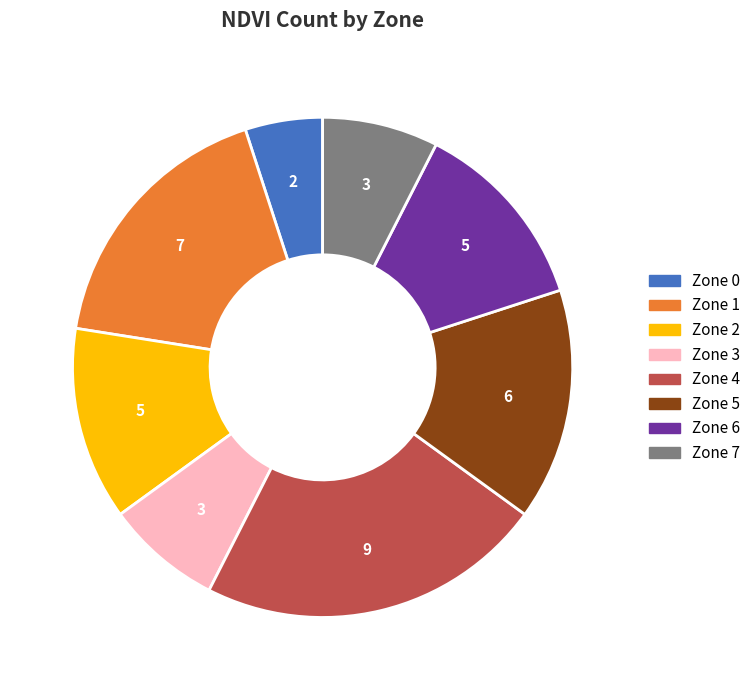

What is the largest slice in the pie chart?

Zone 4